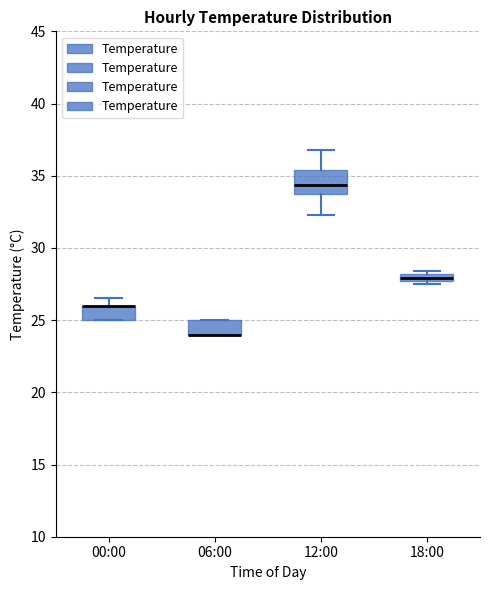

Comparing the boxes themselves (not the whiskers), which one is the tallest?

12:00